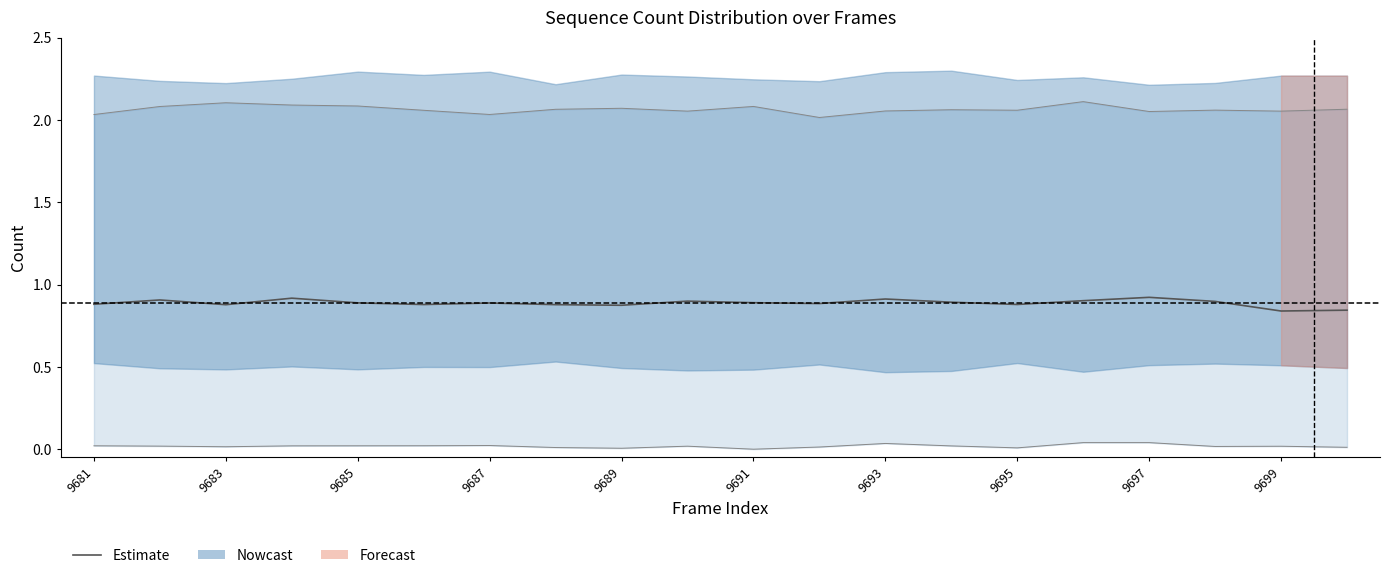

What is the value of the 3rd point from the left?

0.9